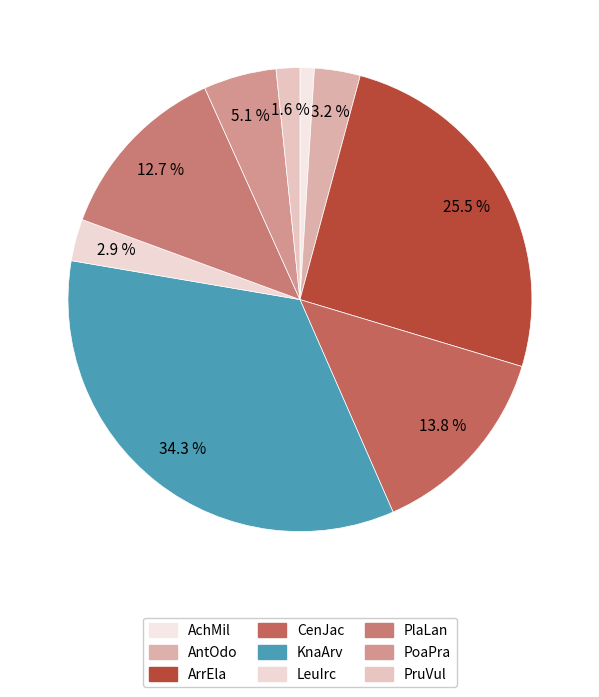

Count the number of slices in the pie.

9